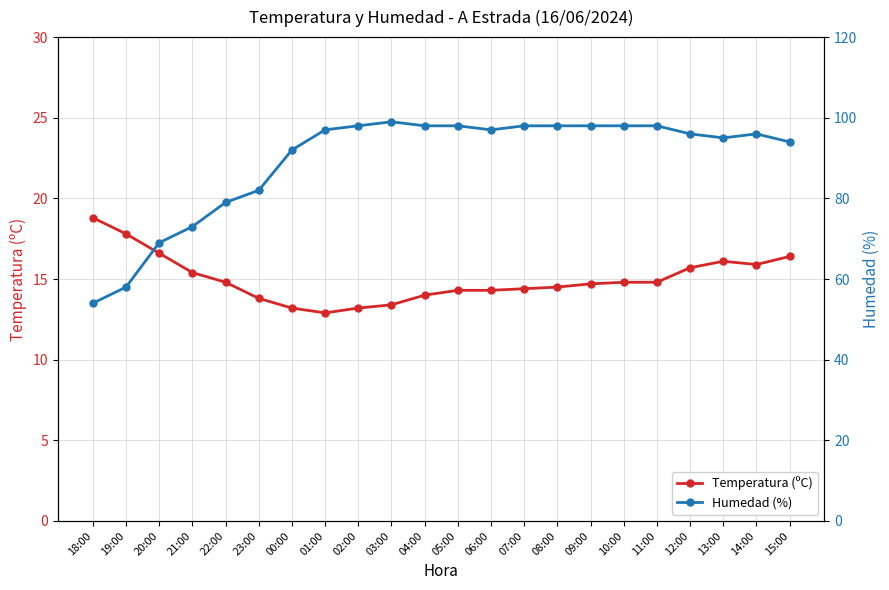

Which series has the widest spread of values?

Humedad (%)